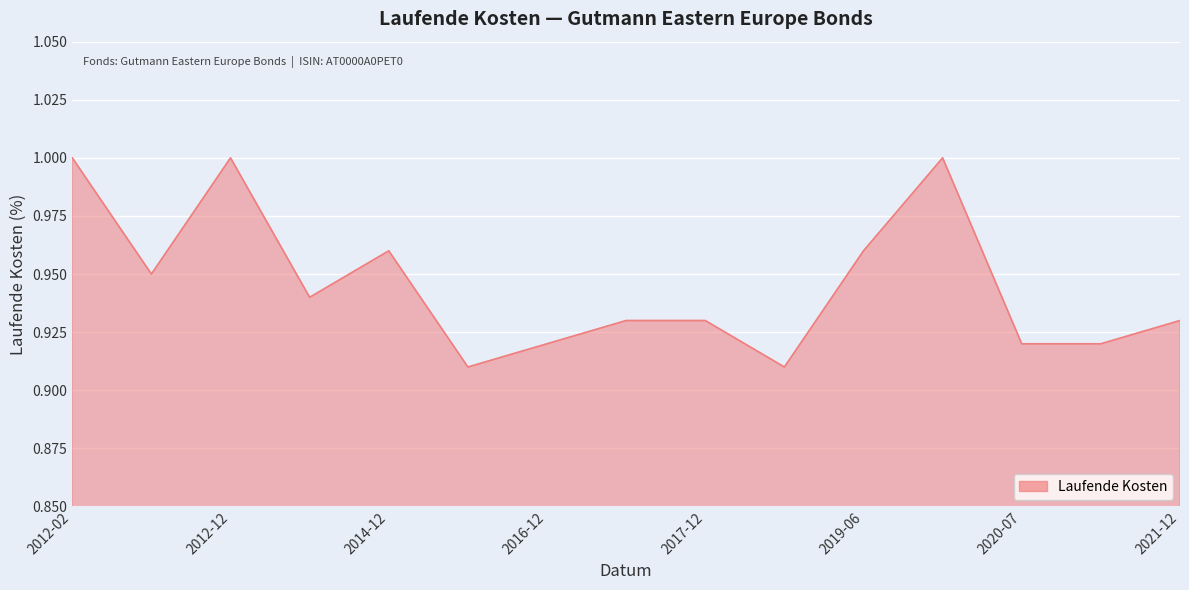

The chart shows a value of 1.3 at 2012-12. True or false?

False